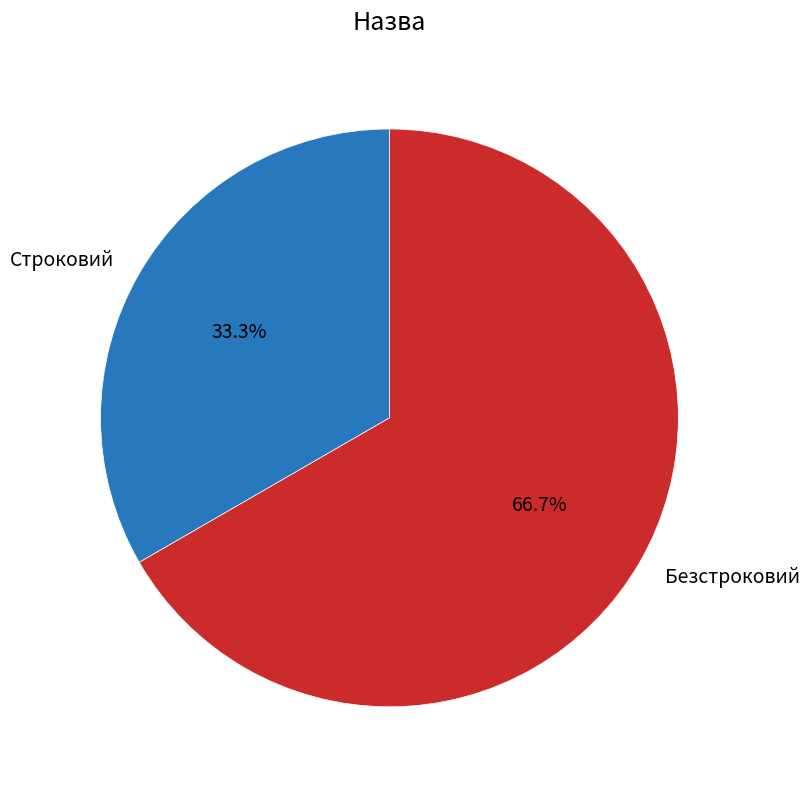

What is the total percentage of Безстроковий and Строковий?

100.0%